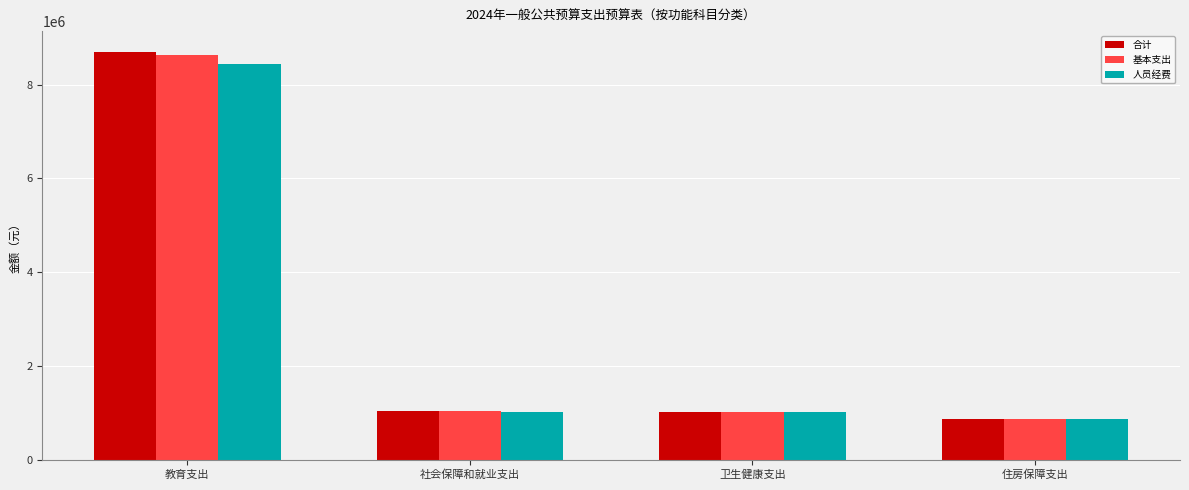

What is the value of the 人员经费 bar at the 4th from the left?

874921.0